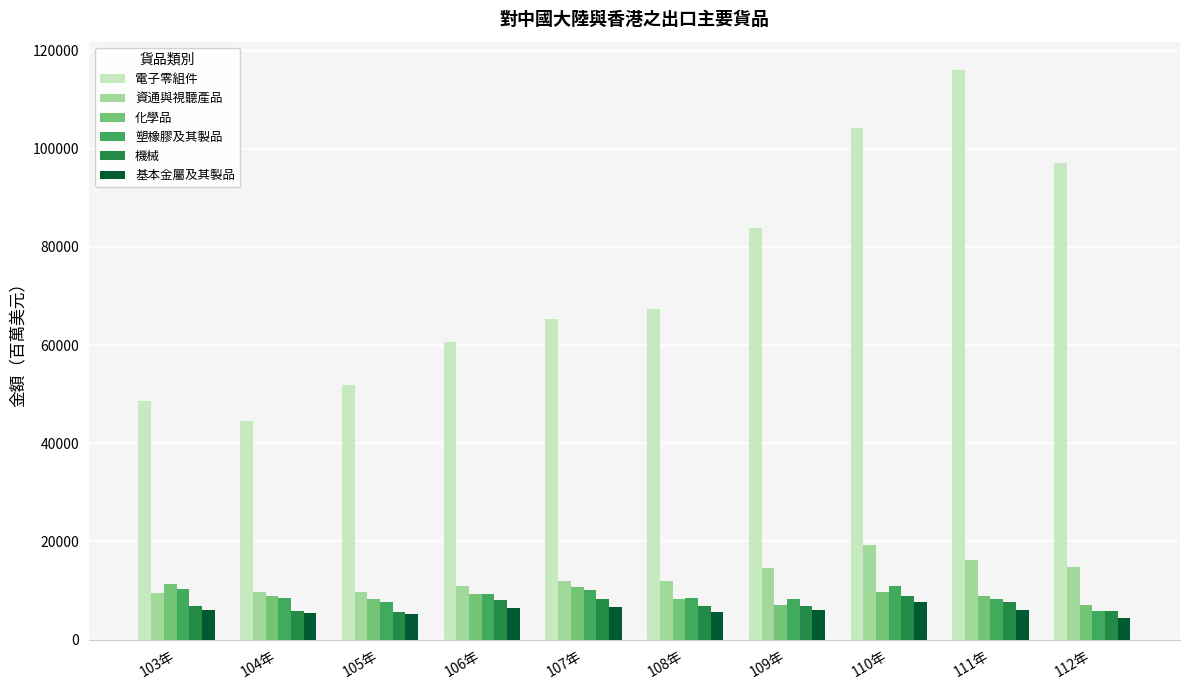

Which series has the widest spread of values?

電子零組件